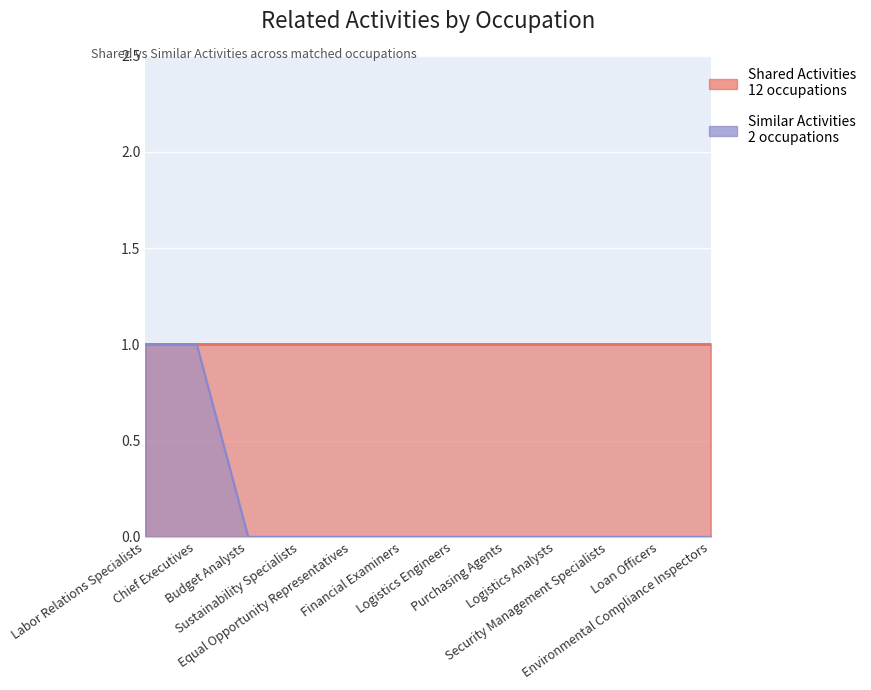

What position from the left is Security Management Specialists?

10